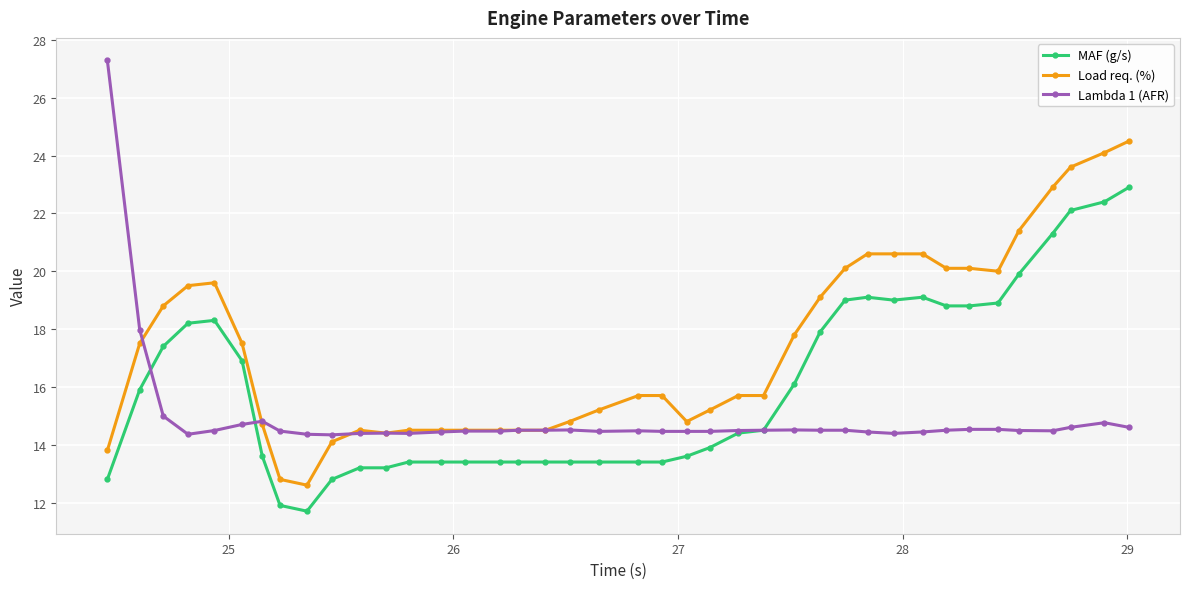

True or false: Lambda 1 (AFR) has more than 1 points higher than both neighbors.

True